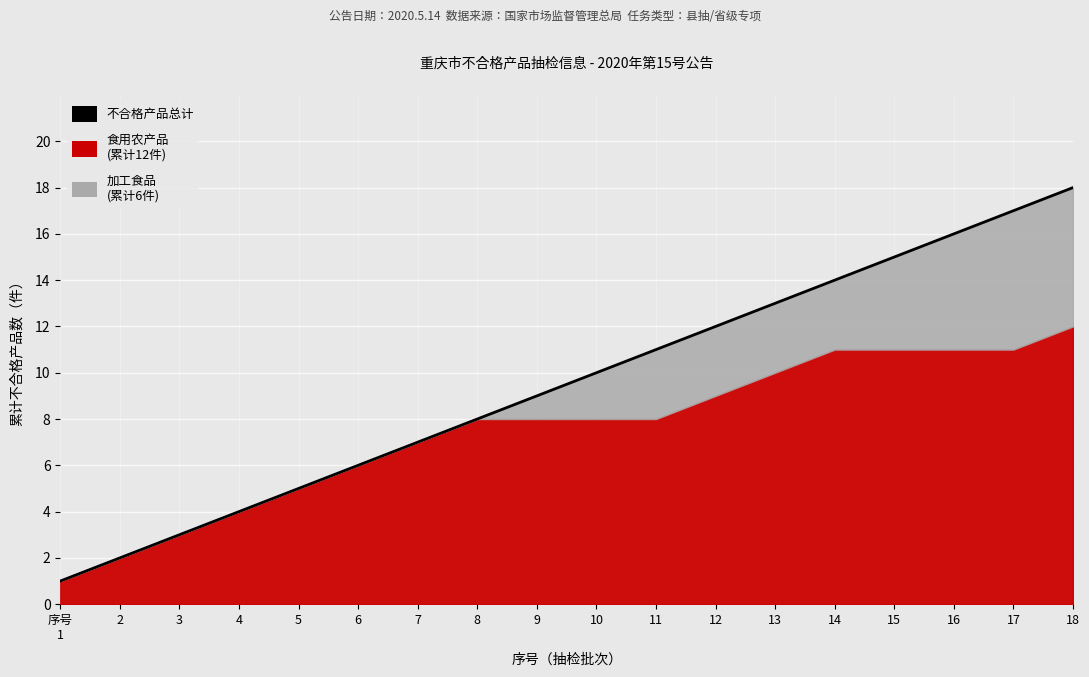

The value at 6 is 10. True or false?

False